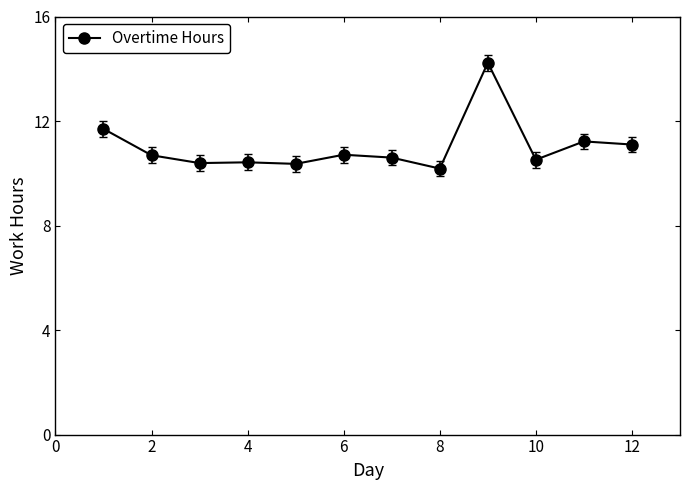

True or false: the data has more than 1 interior local peaks.

True